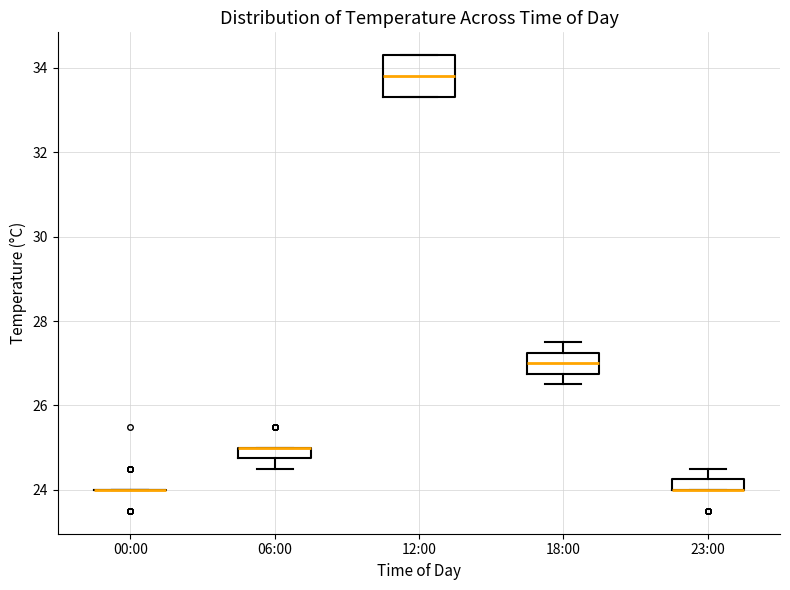

Where is the lower edge of the box for 18:00 on the y-axis? The values are not printed on the chart, so give them approximately, as read against the axis.

26.8